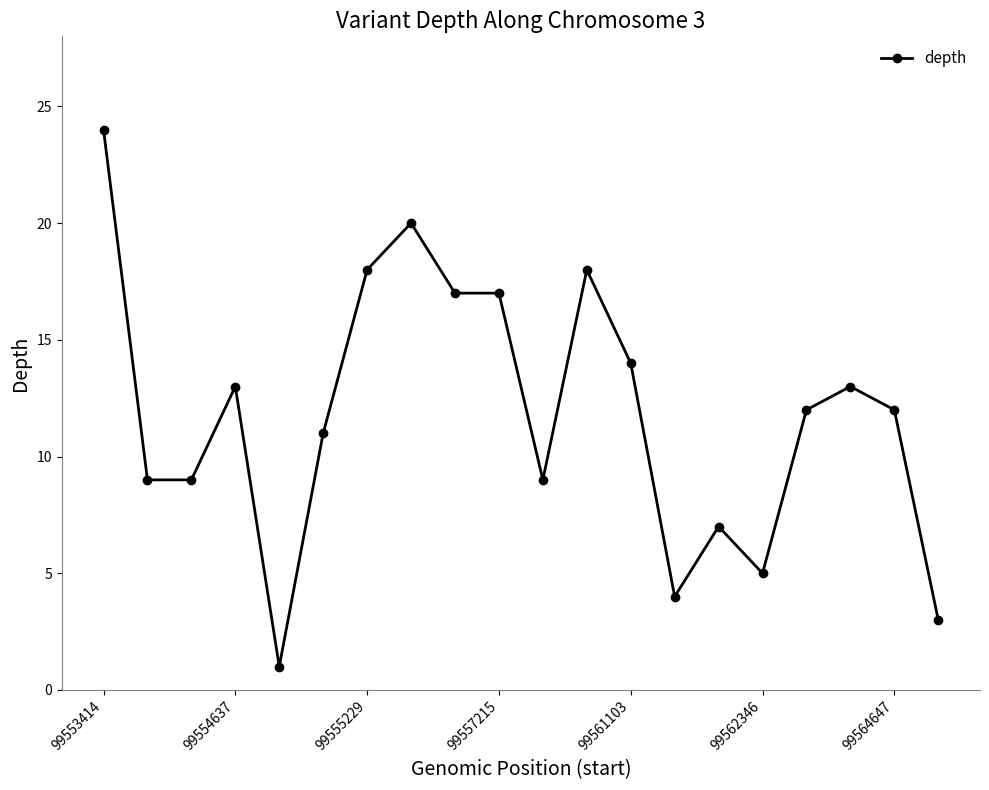

What is the value of the 15th point from the left?

7